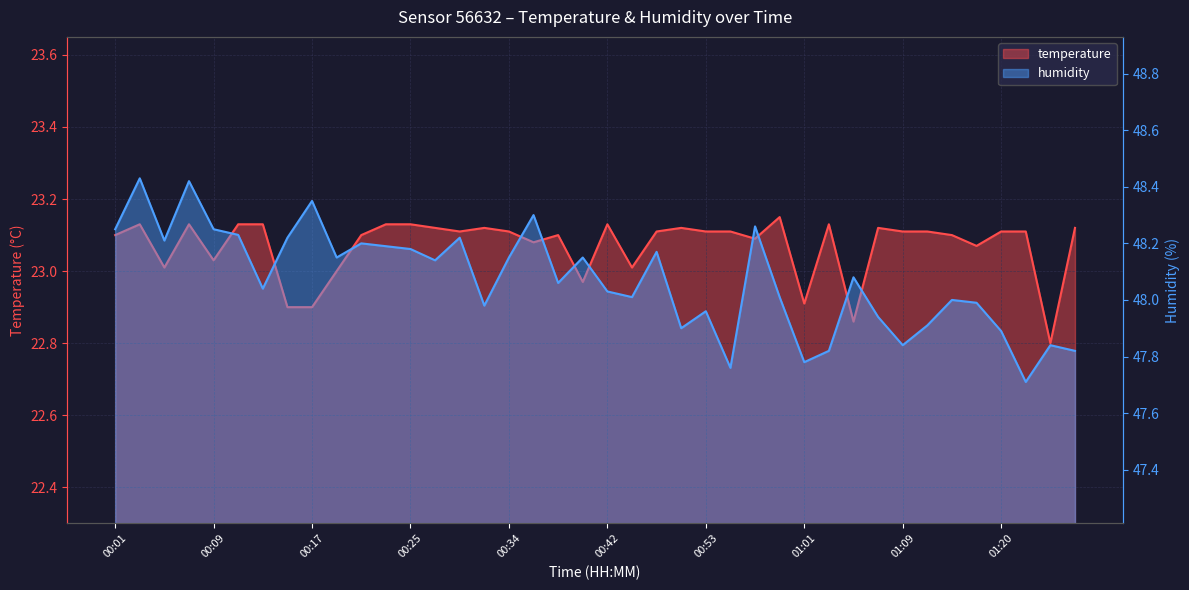

Rank the categories by humidity value from lowest to highest.

01:22, 00:55, 01:01, 01:03, 01:29, 01:09, 01:27, 01:20, 00:50, 01:11, 01:07, 00:53, 00:31, 01:18, 01:13, 00:46, 00:59, 00:42, 00:13, 00:38, 01:05, 00:27, 00:19, 00:34, 00:40, 00:48, 00:25, 00:23, 00:21, 00:05, 00:15, 00:29, 00:11, 00:01, 00:09, 00:57, 00:36, 00:17, 00:07, 00:03